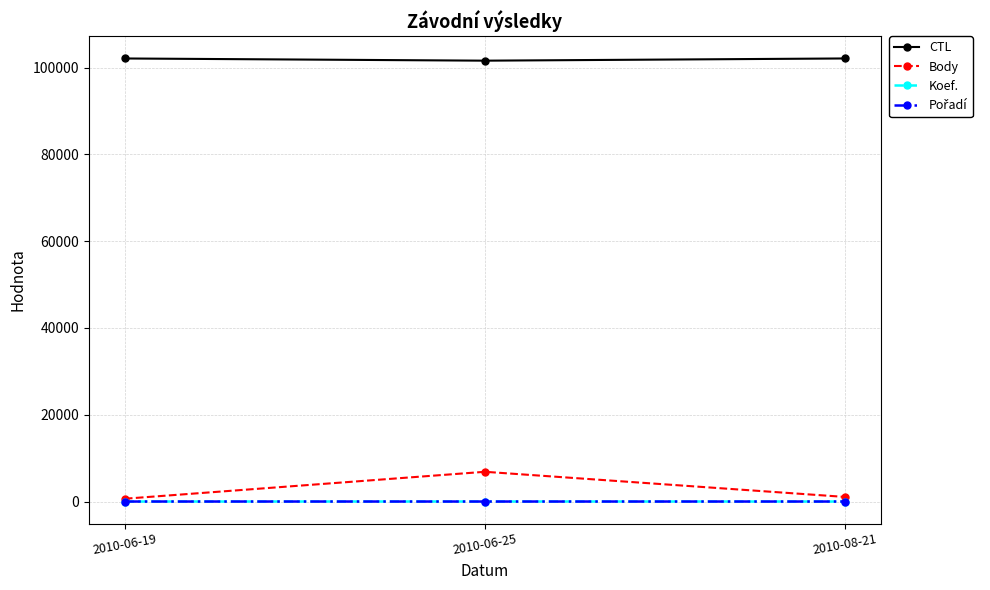

At how many categories does at least one series exceed 43807?

3